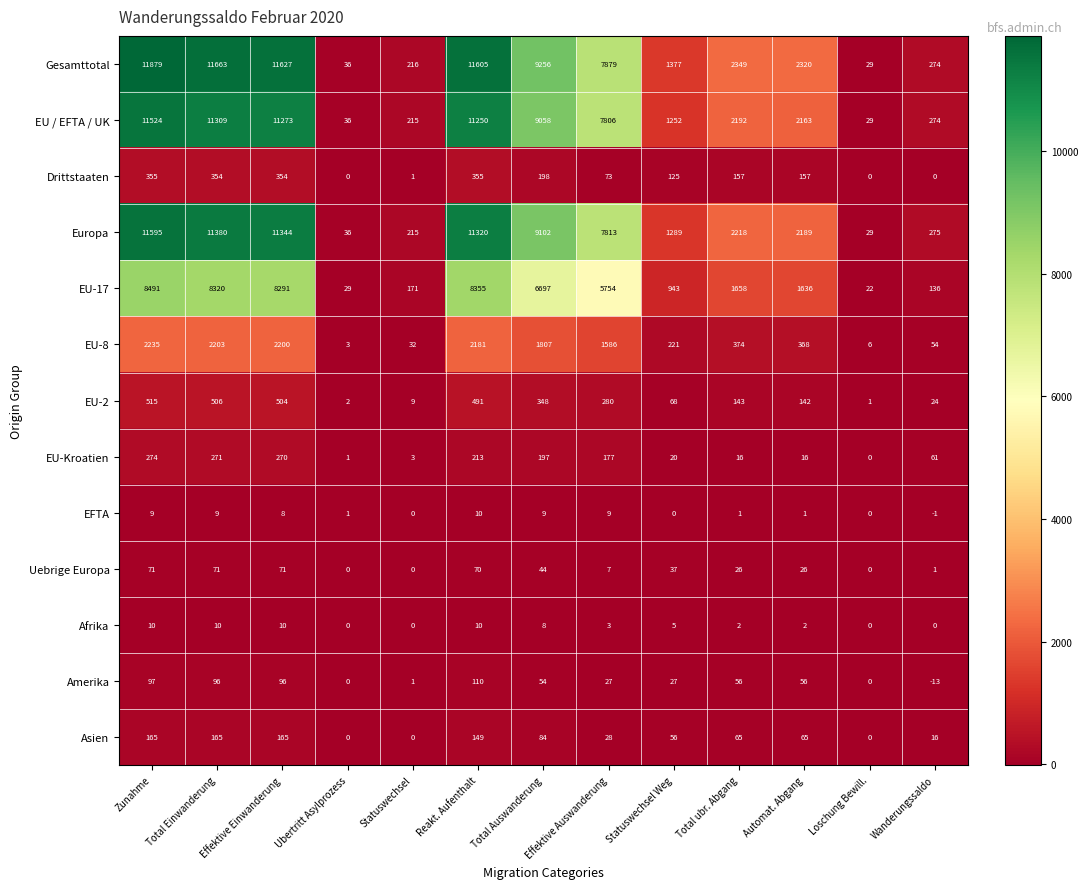

At which label is EU-2 closest to 258?

Effektive Auswanderung